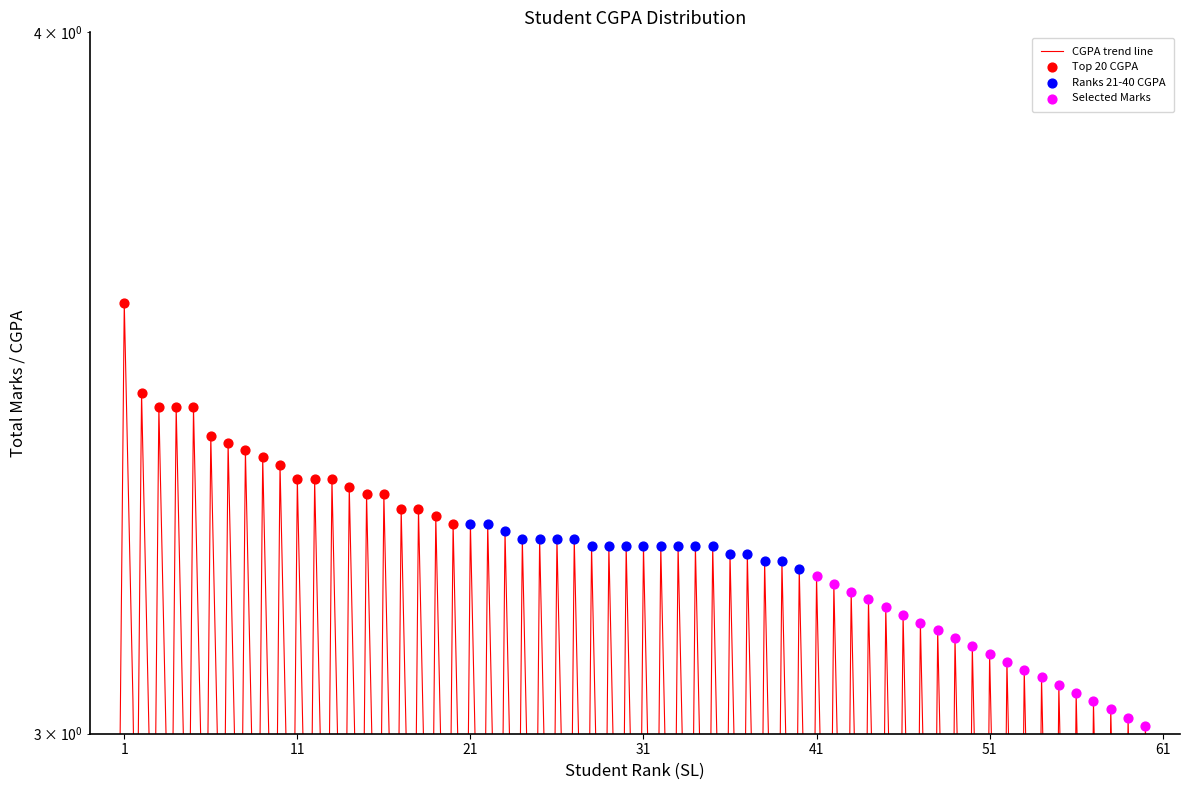

Which series has the largest Y range (max minus min)?

Top 20 CGPA